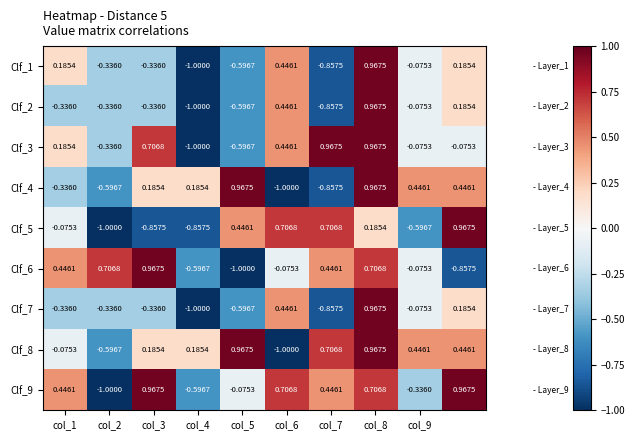

How many data points in Clf_6 are less than 0?

5